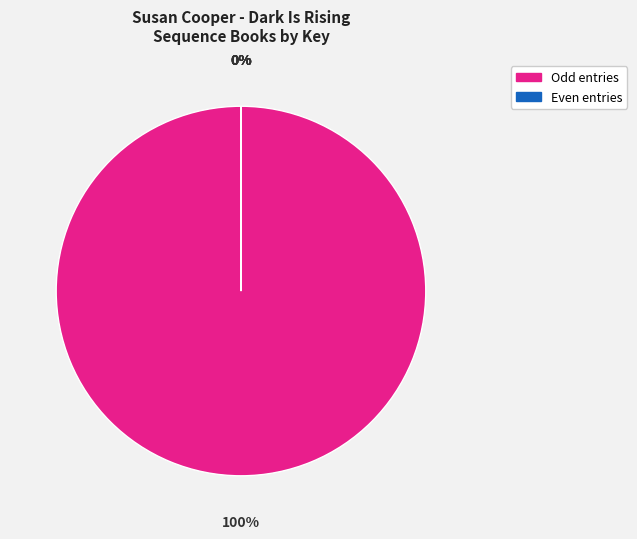

Is there any slice that represents more than half of the pie?

Yes